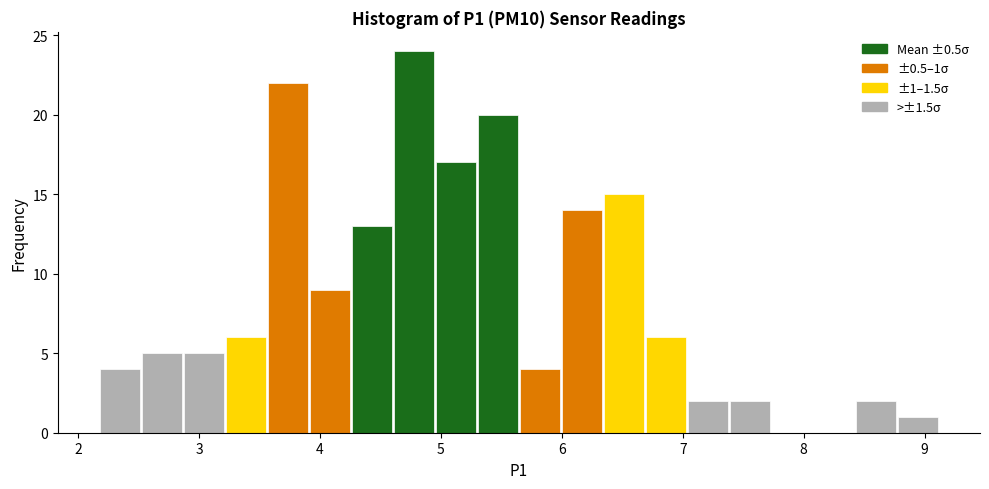

Read against the x-axis, roughly where is the centre of the tallest bar?

4.8